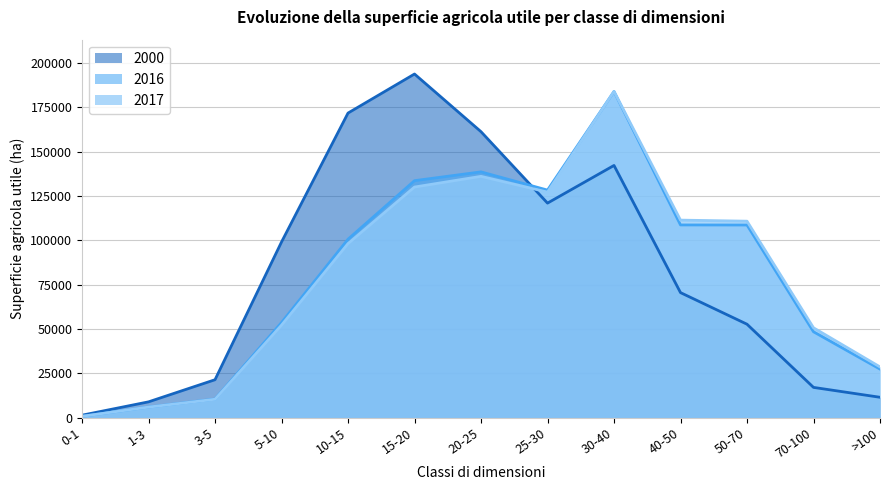

What is the difference between the highest and lowest values at >100?

17132.2